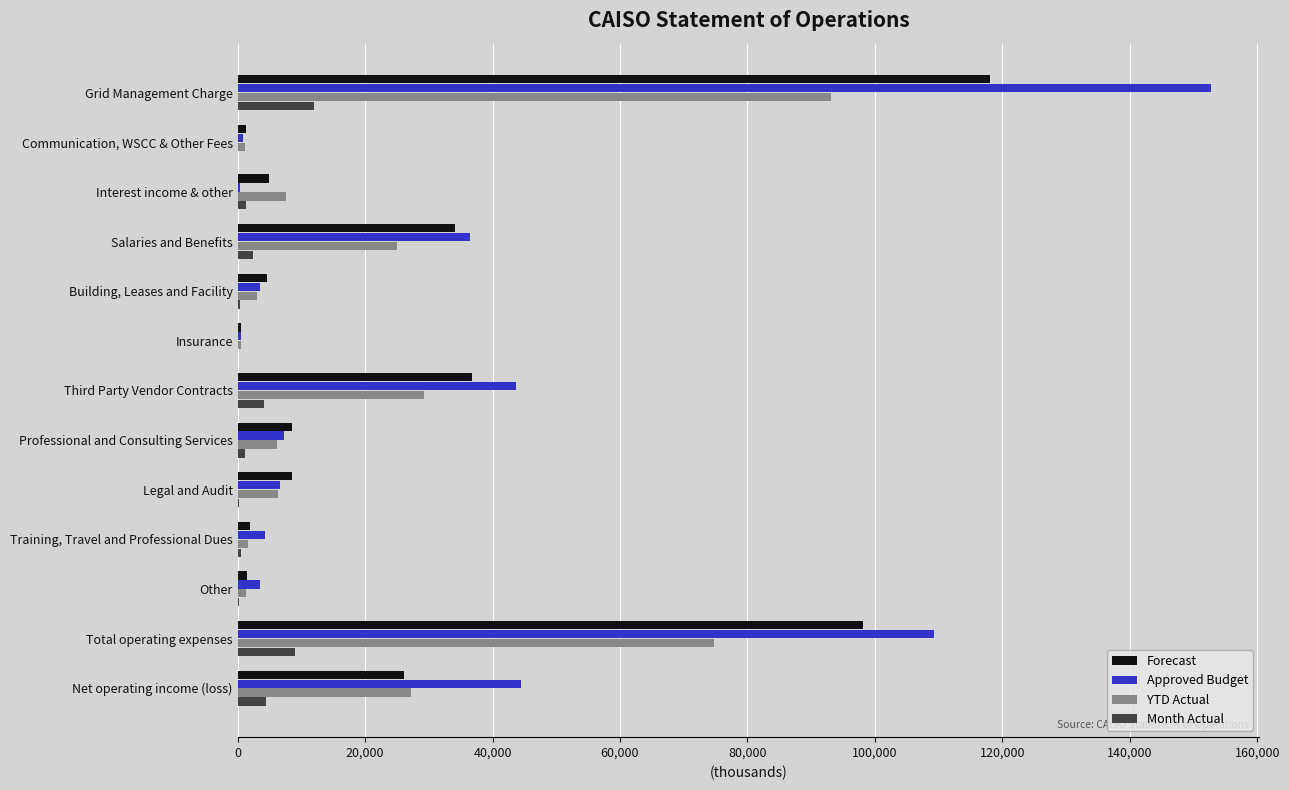

True or false: Forecast has a value of 164648 at Total operating expenses.

False